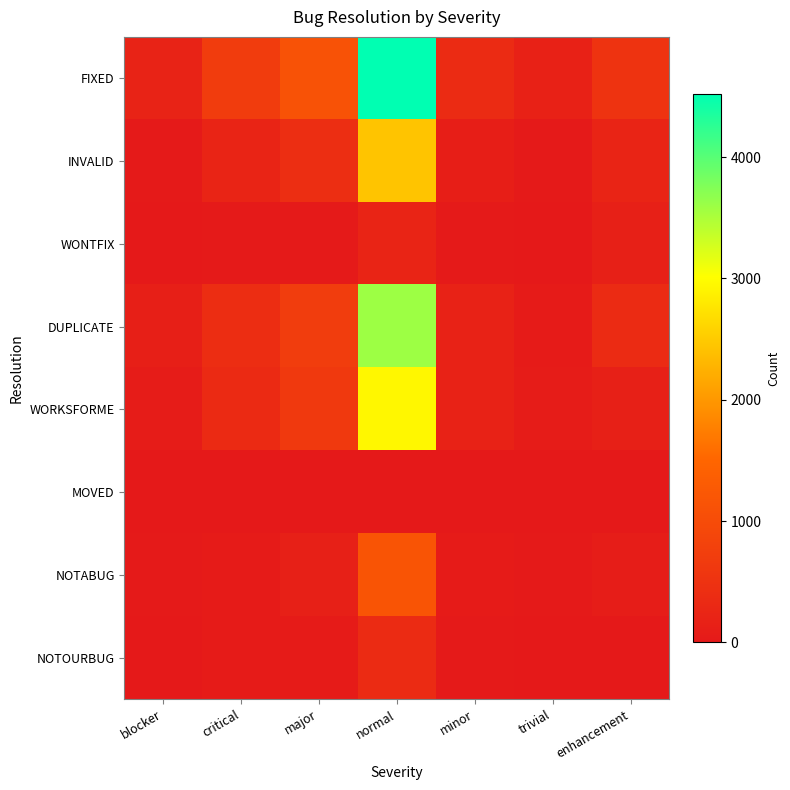

How many data points does each series have?

7